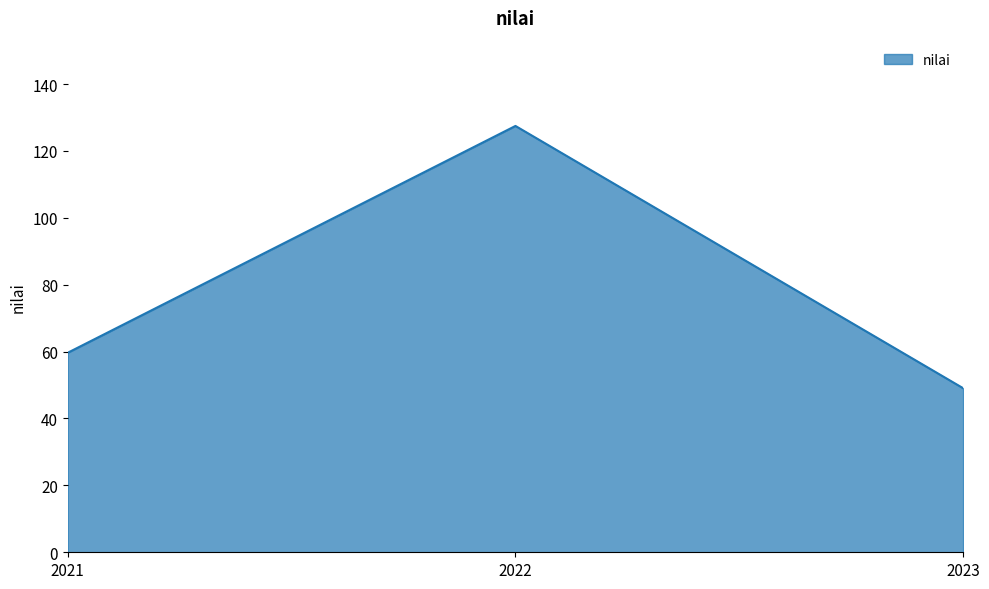

What is the sum of the values at 2023 and 2021?

108.7